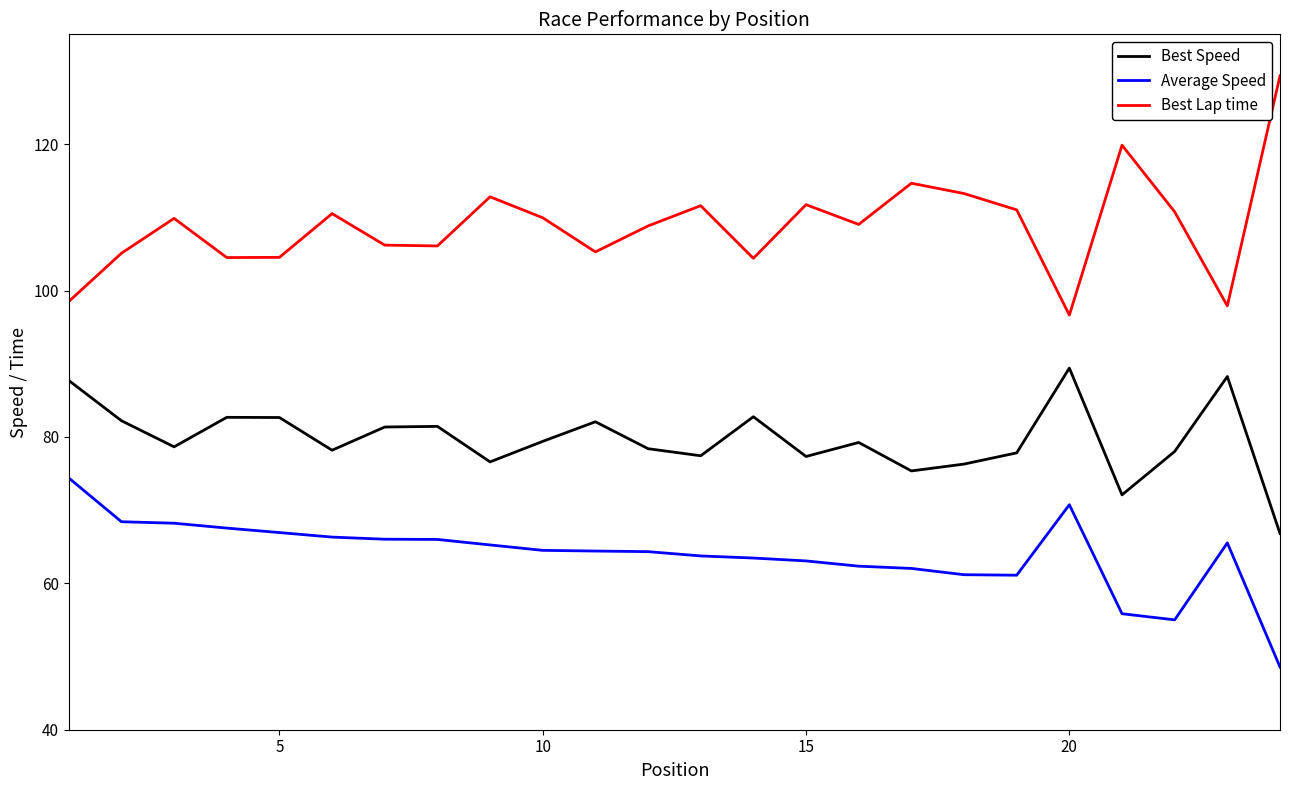

Rank the series by their maximum value, from lowest to highest.

Average Speed, Best Speed, Best Lap time